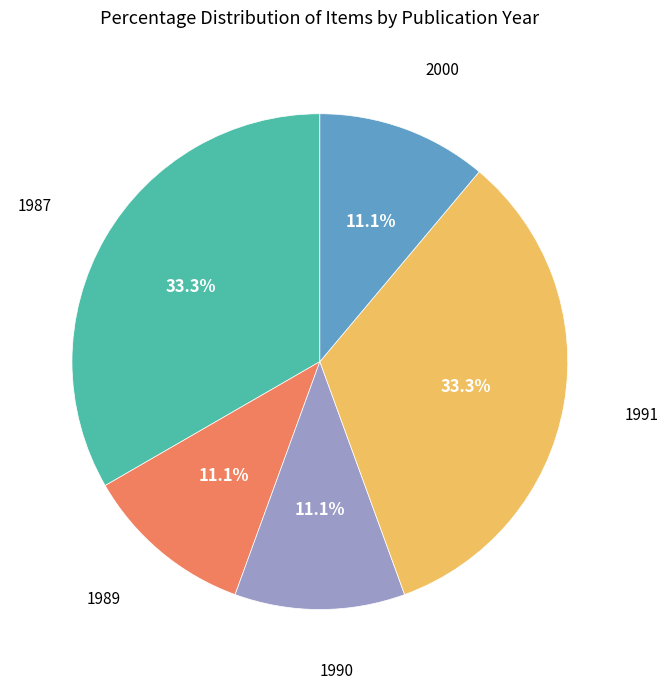

Does 1987 represent more than half of the total?

No